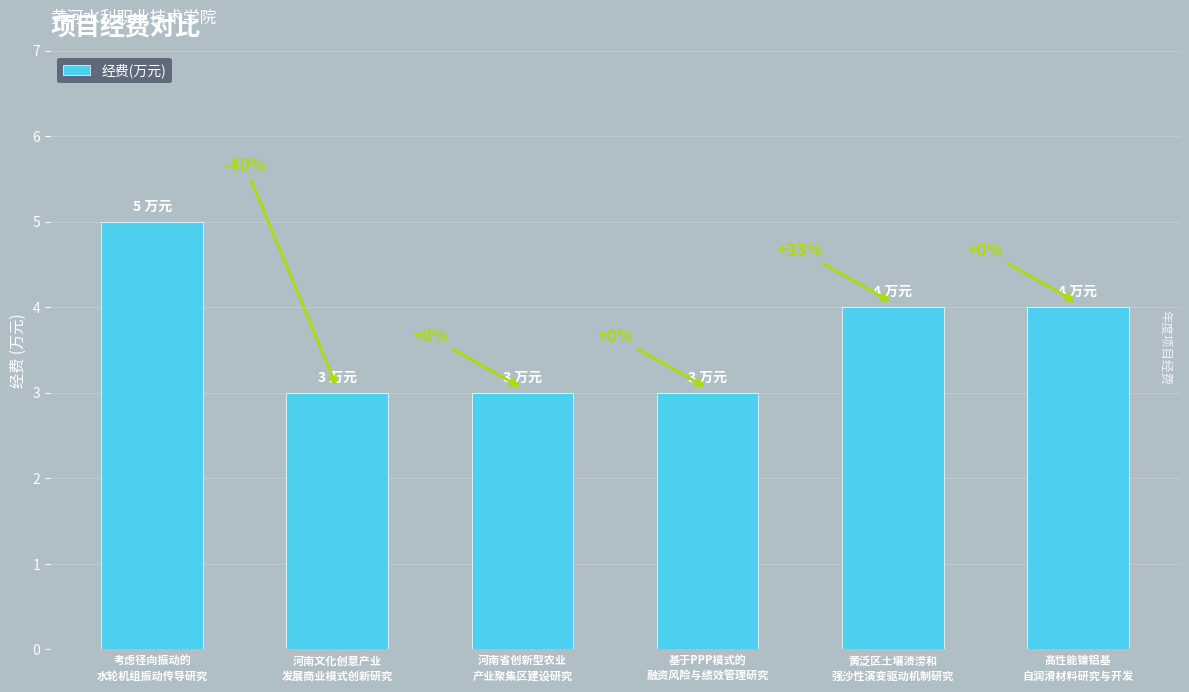

What is the average value?

4